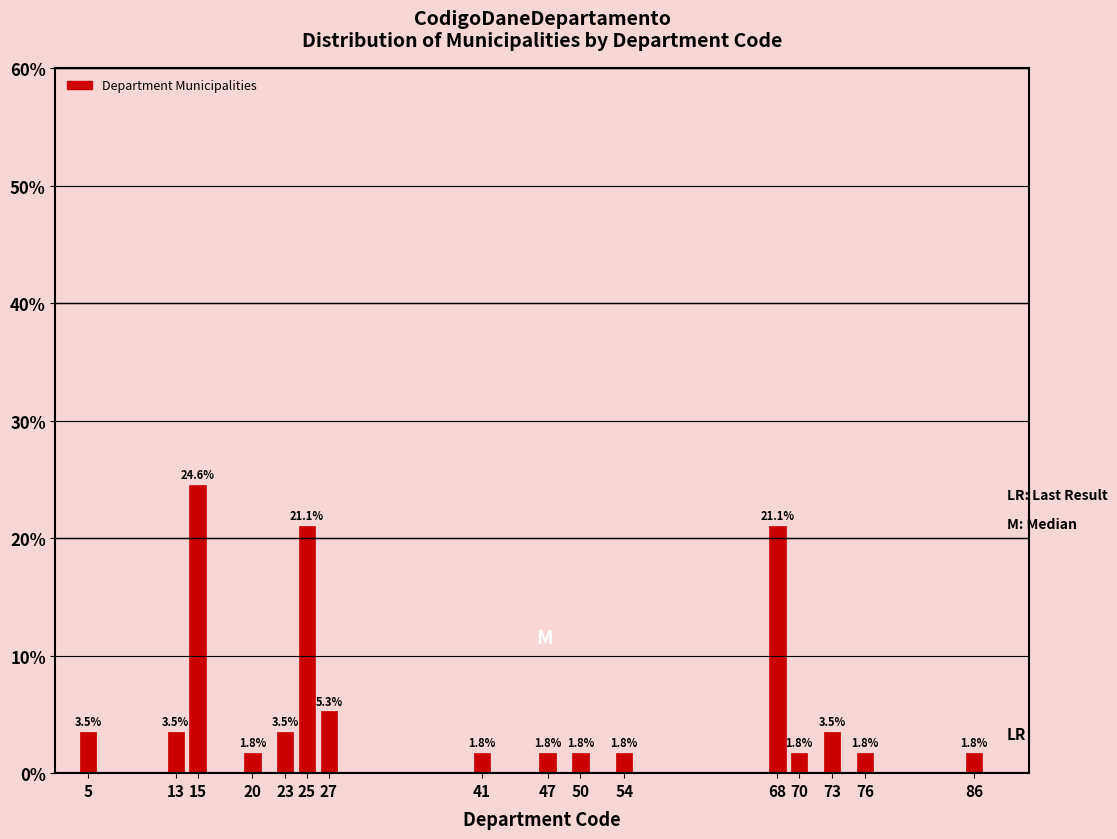

Reading right to left, extract all data points from this chart.

86=1.8	76=1.8	73=3.5	70=1.8	68=21.1	54=1.8	50=1.8	47=1.8	41=1.8	27=5.3	25=21.1	23=3.5	20=1.8	15=24.6	13=3.5	5=3.5